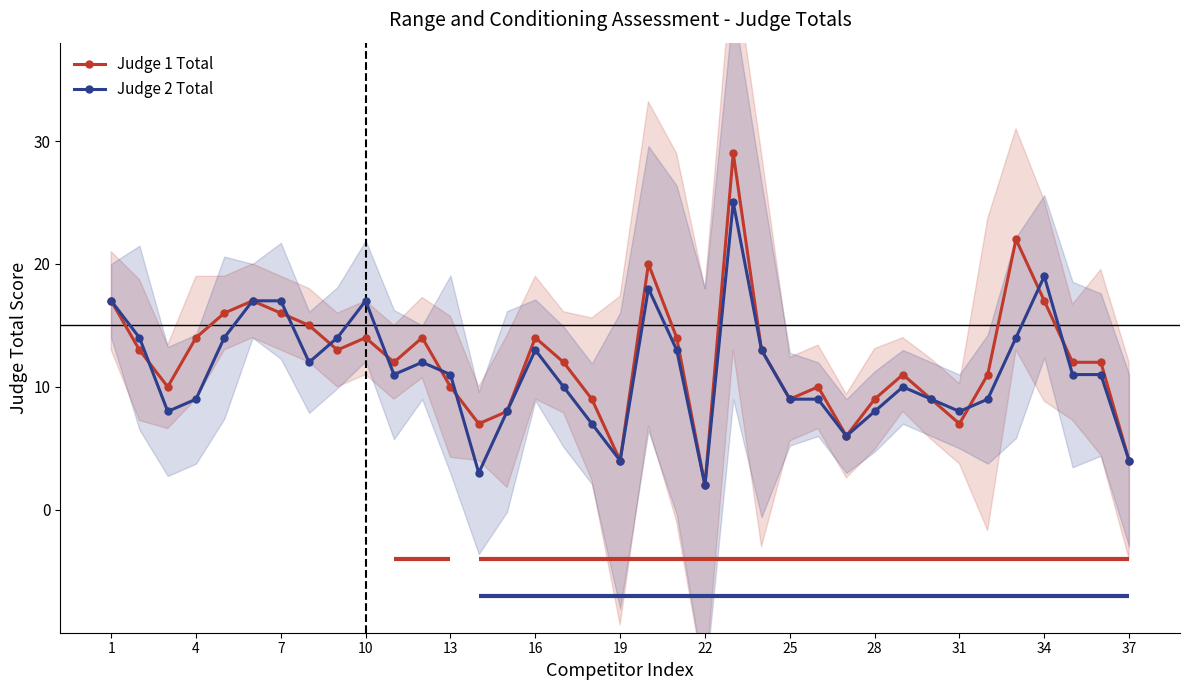

Which category has the lowest value in the Judge 1 Total series?

22